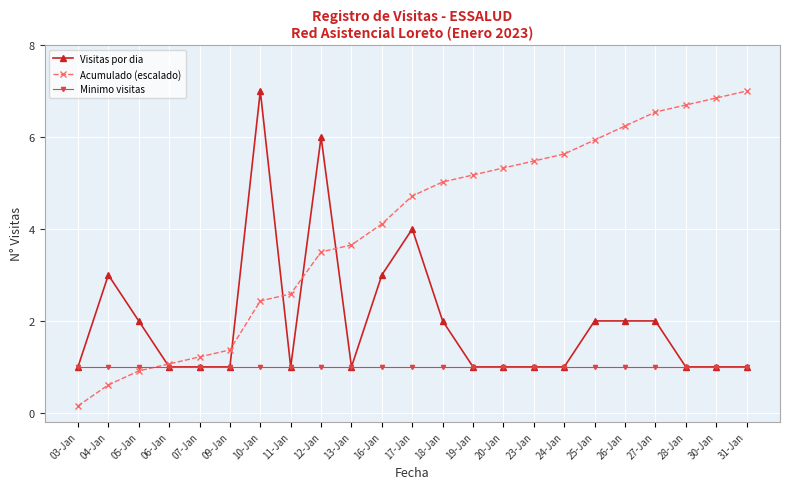

Where is the first local maximum for Visitas por dia?

04-Jan